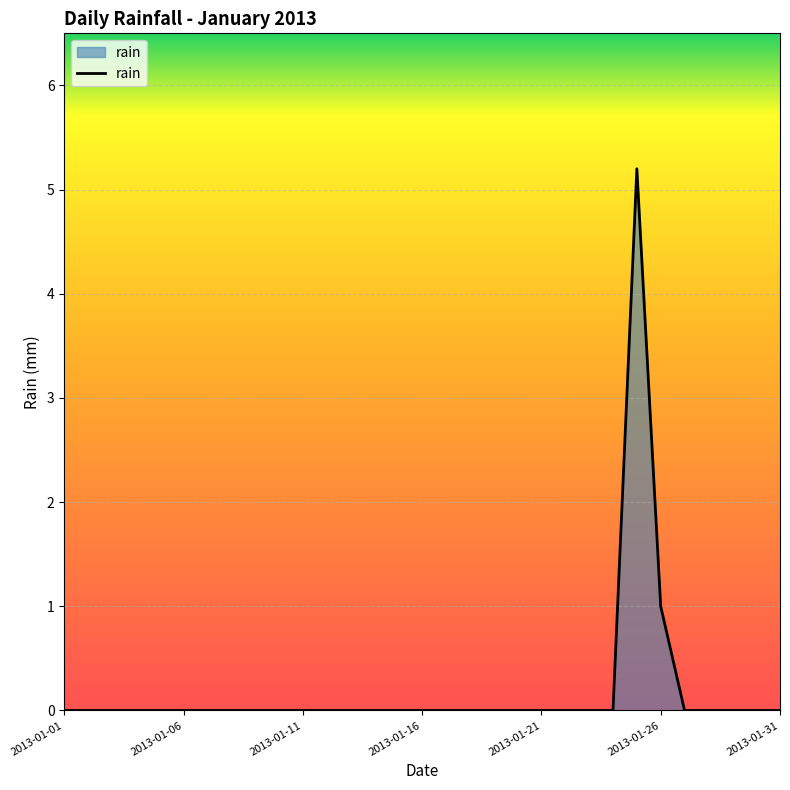

What is the average value?

0.2